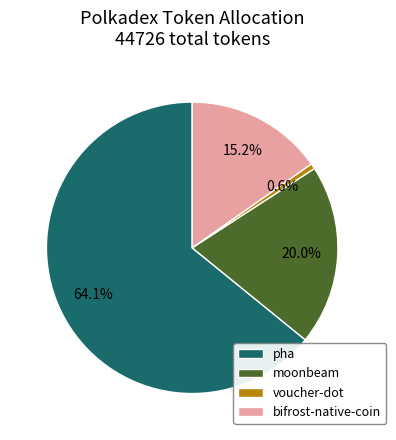

Which slice represents more than half of the pie?

pha